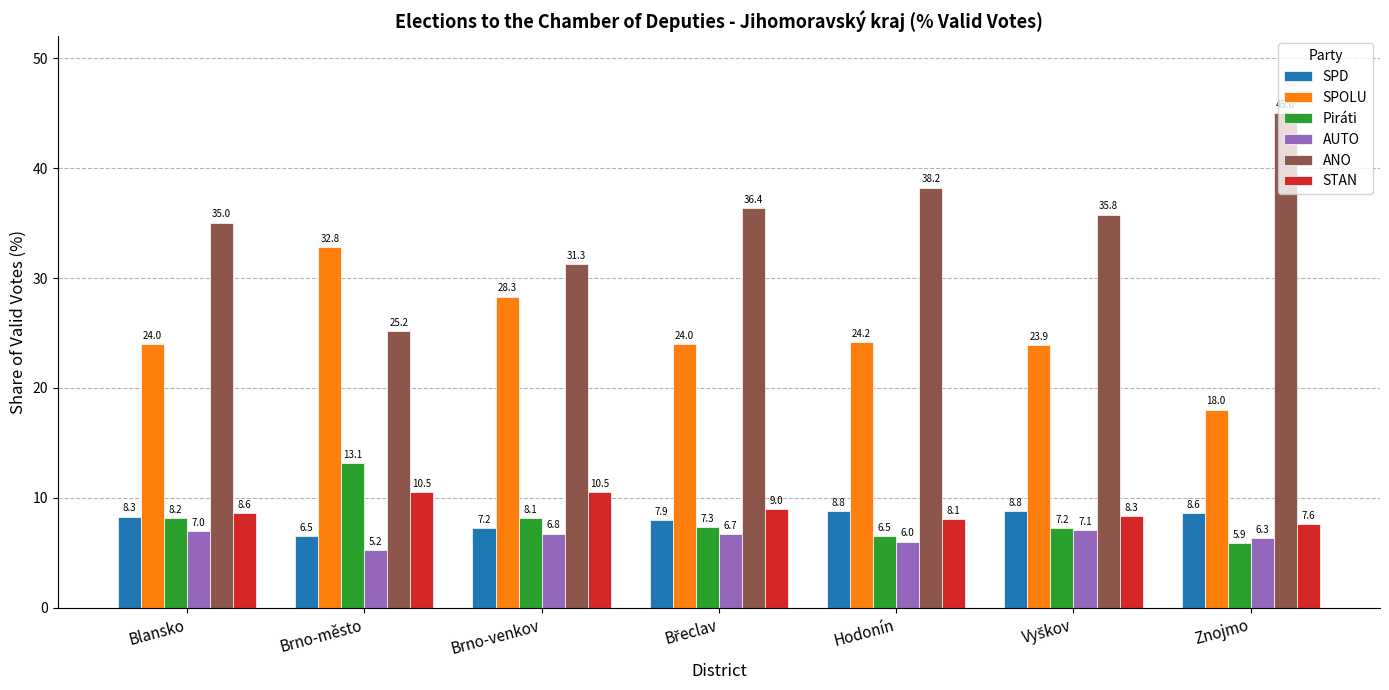

List the series in order of their peak value, lowest first.

AUTO, SPD, STAN, Piráti, SPOLU, ANO